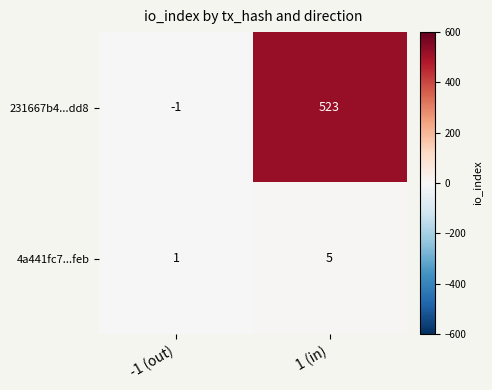

Which category has the lowest value in the 4a441fc7...feb series?

-1 (out)